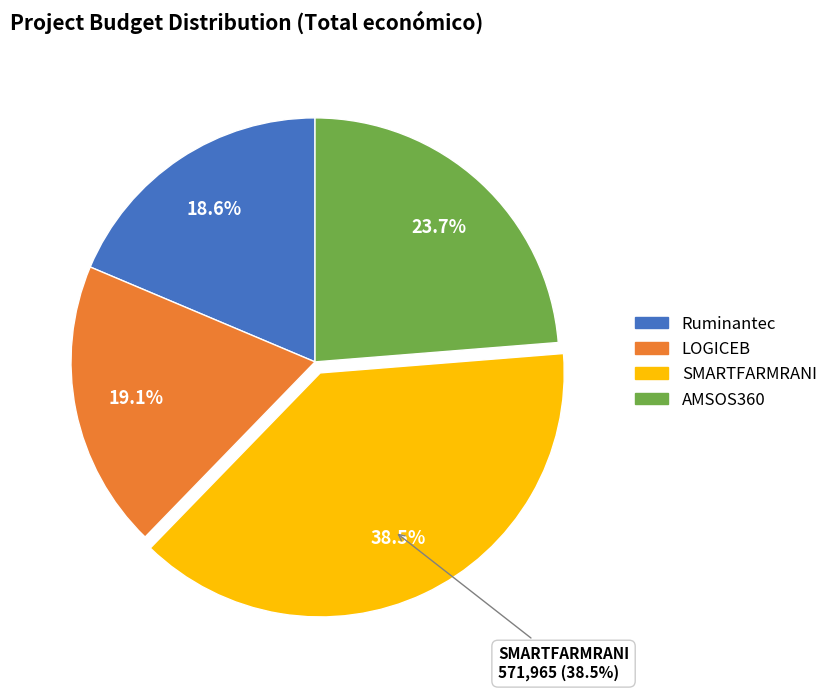

What is the change in value from Ruminantec to LOGICEB?

+6733